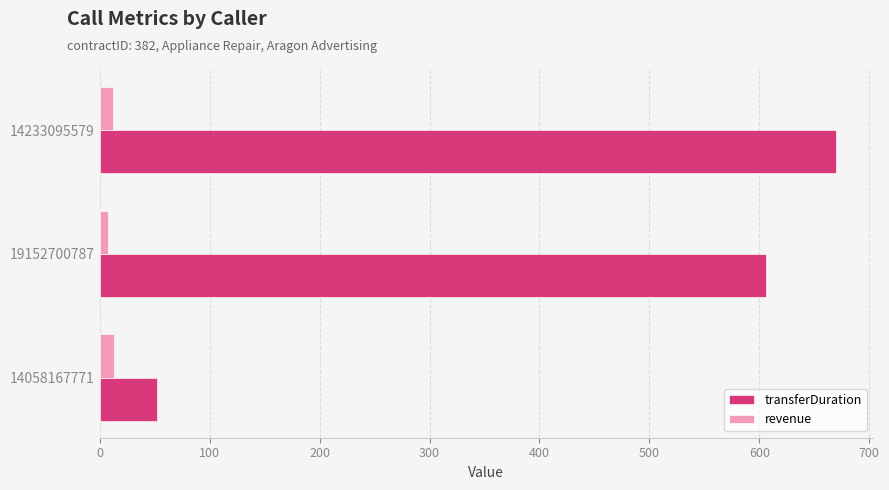

What is the difference between the maximum and minimum values in the transferDuration series?

618.0